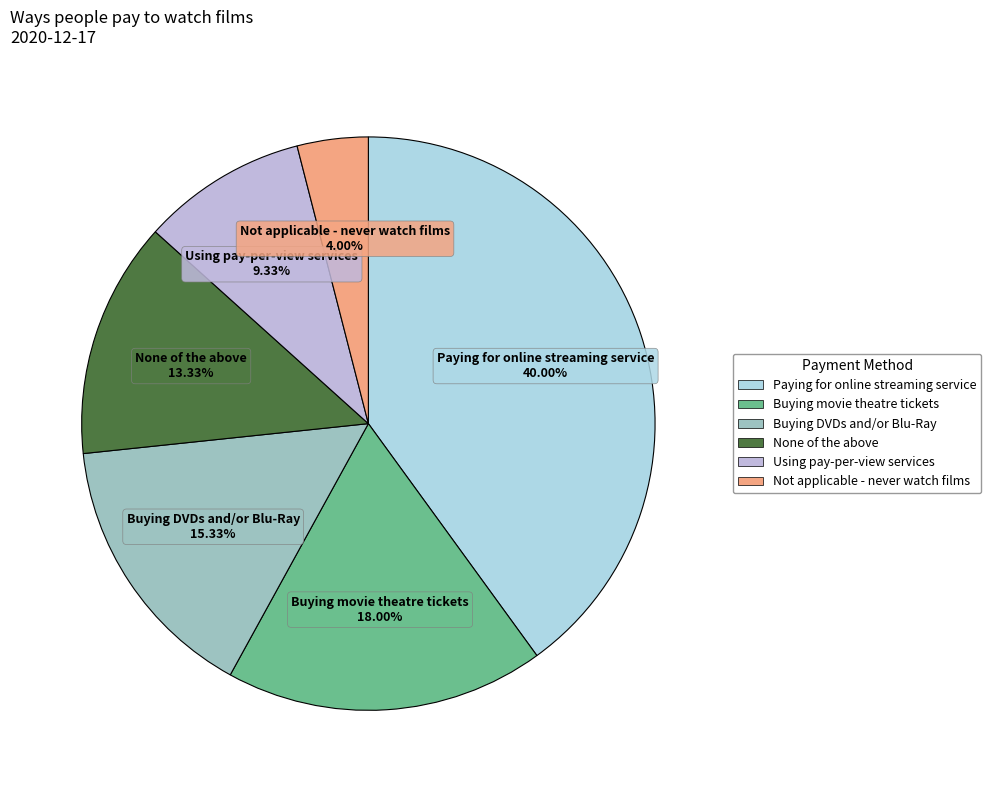

What is the smallest slice in the pie chart?

Not applicable - never watch films